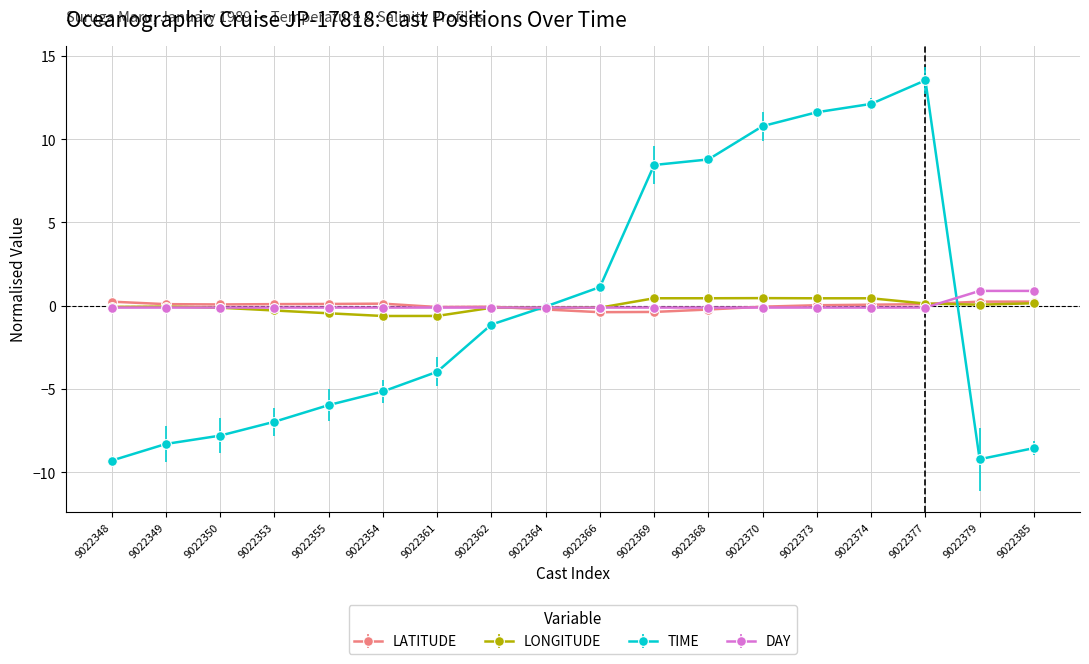

Is the value of LATITUDE at 9022348 greater than the value of LONGITUDE at 9022361?

Yes